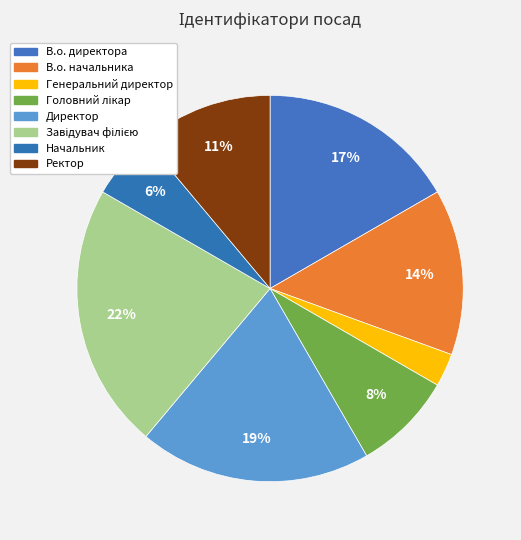

Does any single category account for the majority?

No